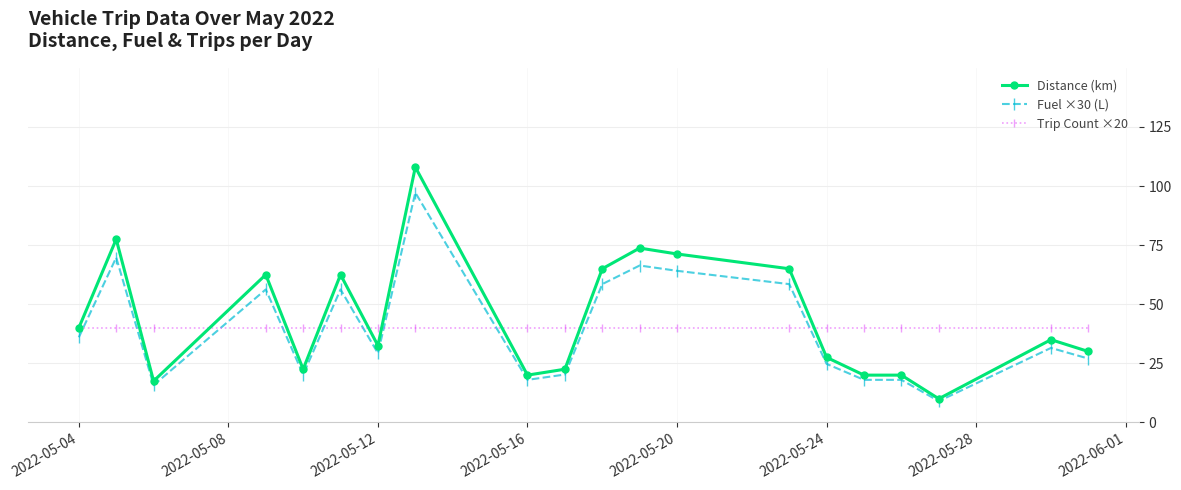

Rank the series by their maximum value, from lowest to highest.

Trip Count ×20, Fuel ×30 (L), Distance (km)